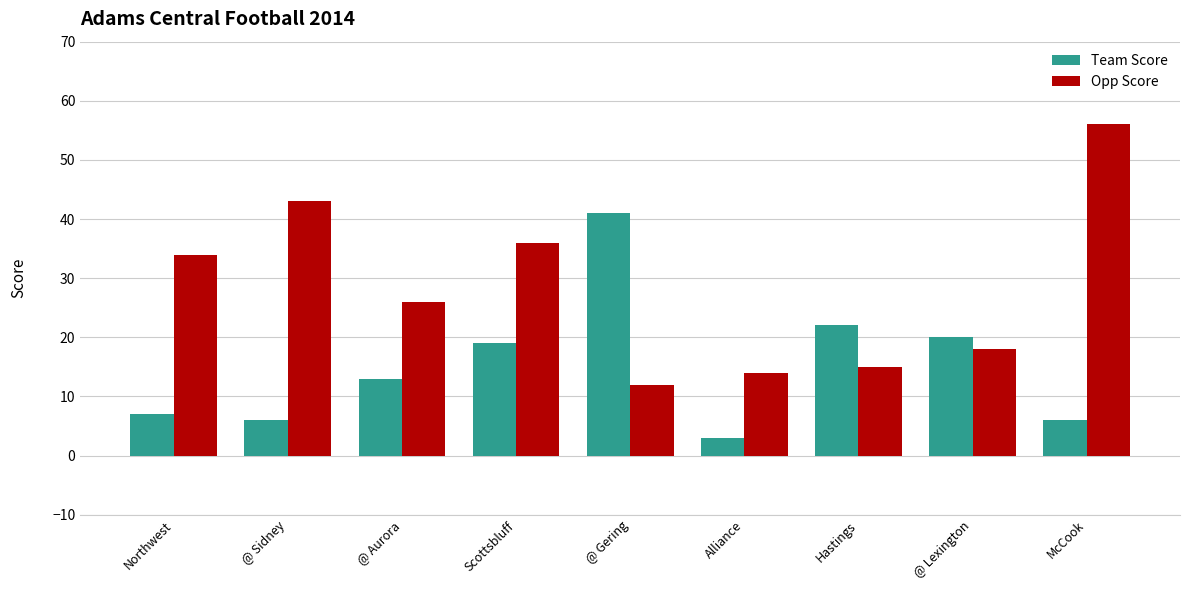

How many bars are there in total?

18